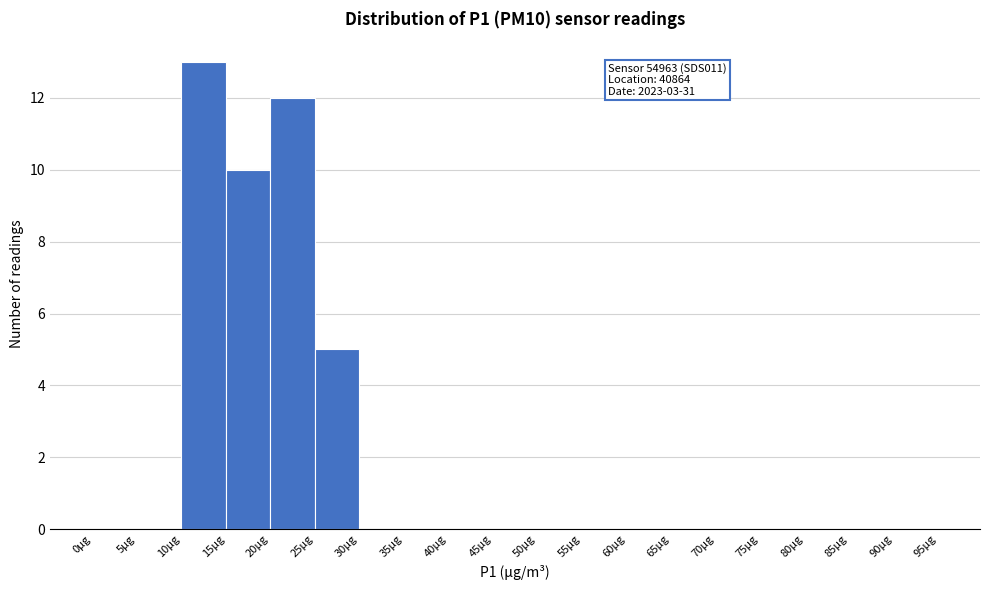

Which range on the x-axis has the tallest bar?

10 to 15